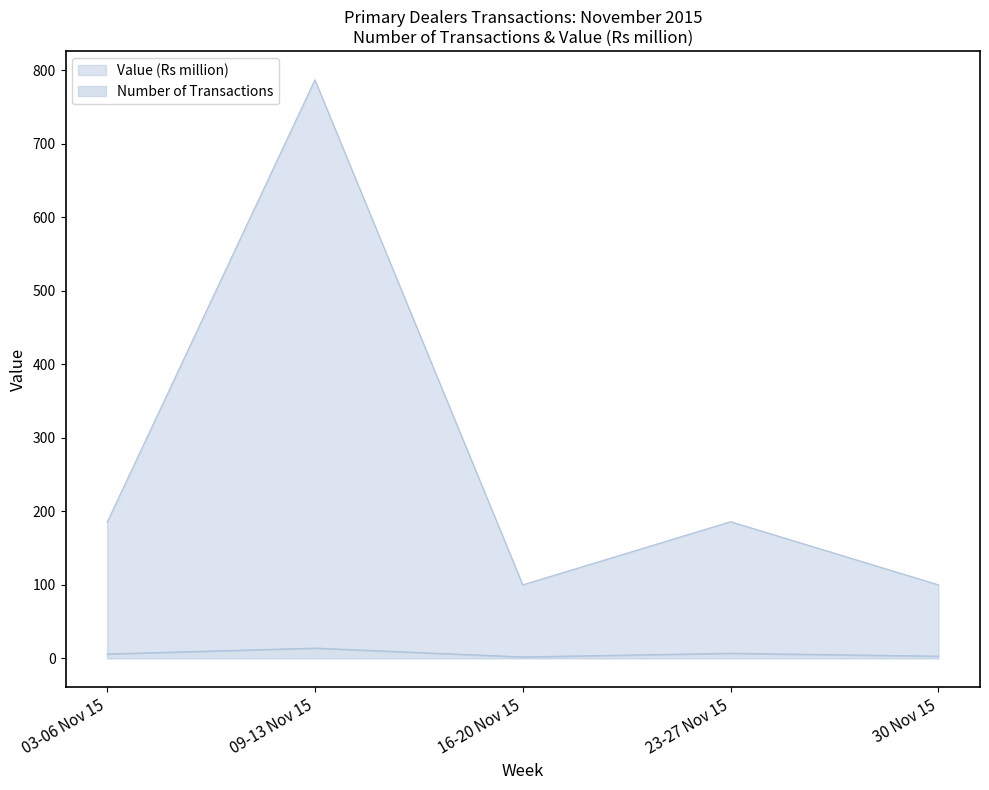

List the series in order of their overall mean, highest first.

Value (Rs million), Number of Transactions